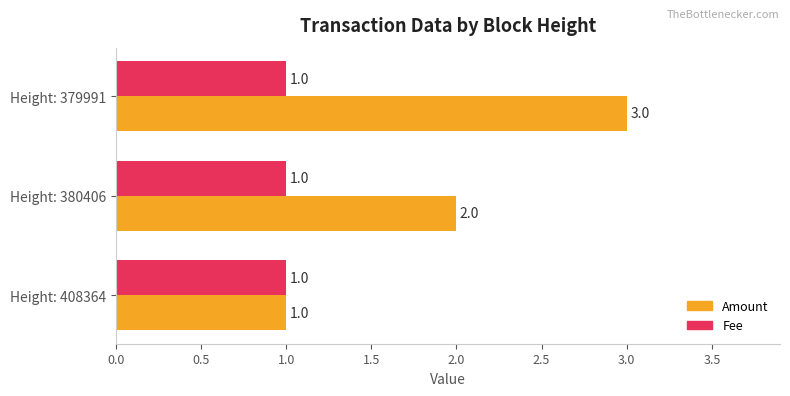

True or false: Fee has a value of 2 at Height: 379991.

False